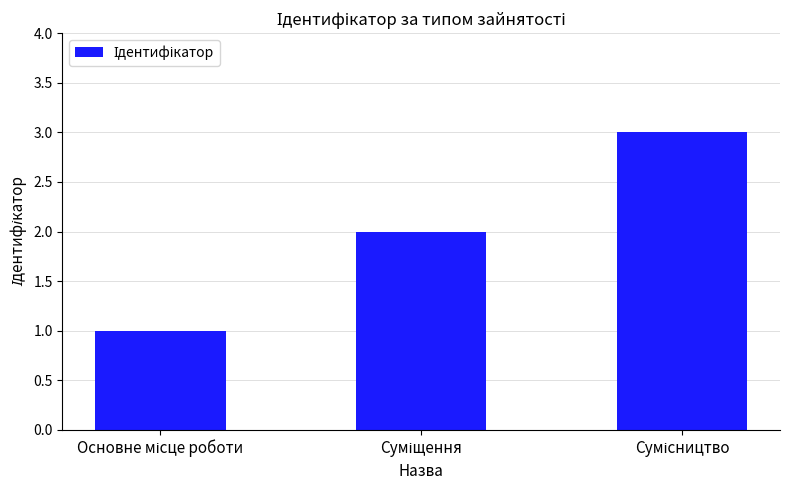

What is the sum of all values?

6